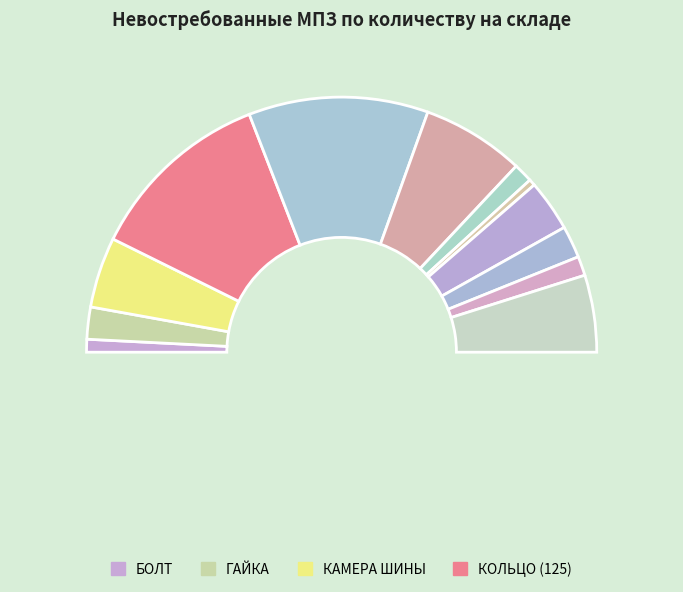

Which has a higher value, КАМЕРА ШИНЫ or КРЫШКА?

КАМЕРА ШИНЫ